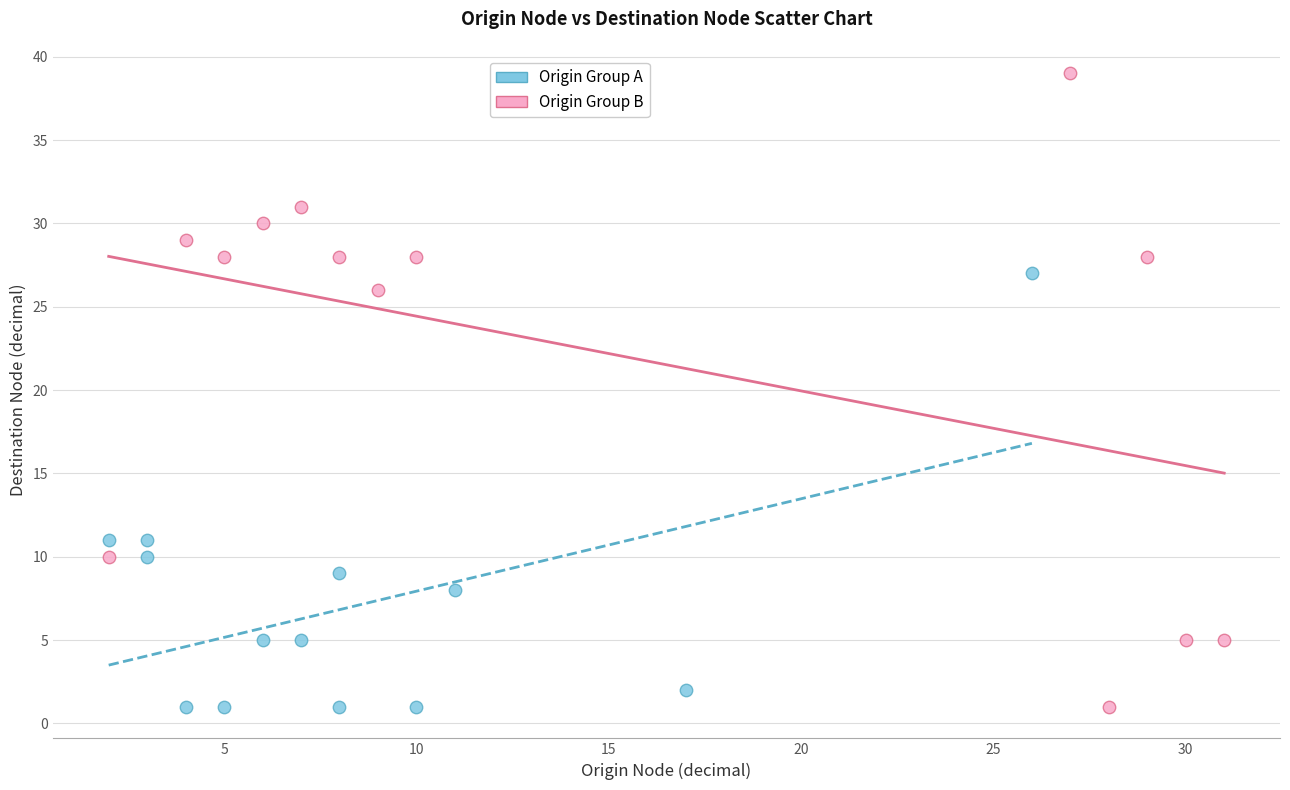

Which series reaches the maximum Y coordinate?

Origin Group B